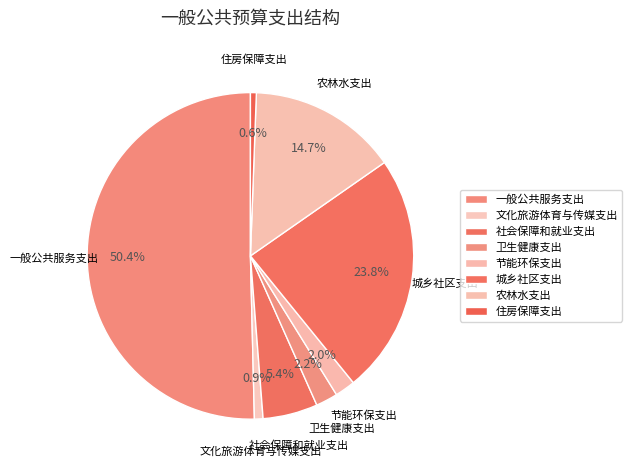

Combined, what portion of the pie is 卫生健康支出 and 城乡社区支出?

26.0%